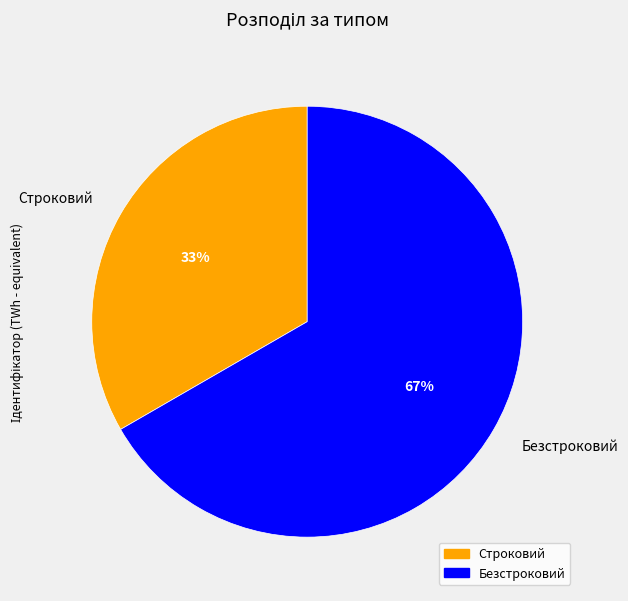

To the nearest percent, what is the combined percentage of Строковий and Безстроковий?

100%